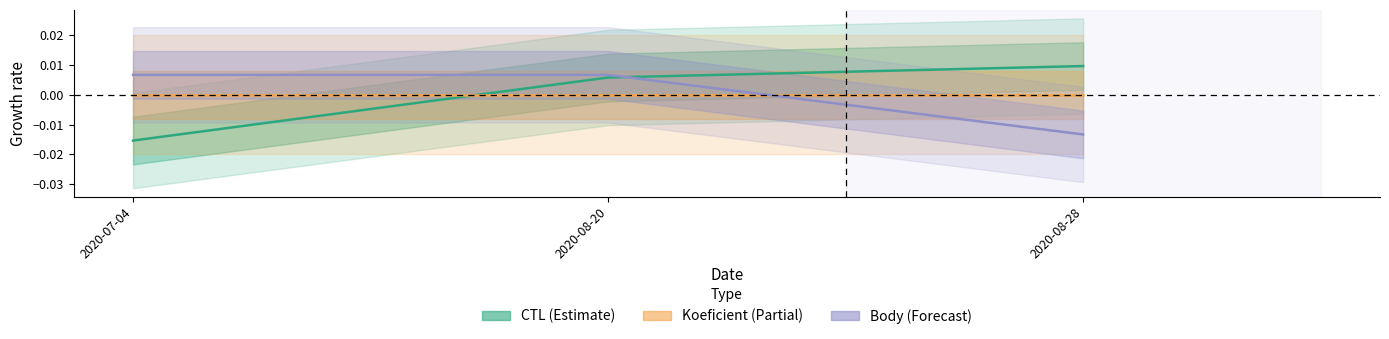

Is this an area chart (filled region under the line)?

No